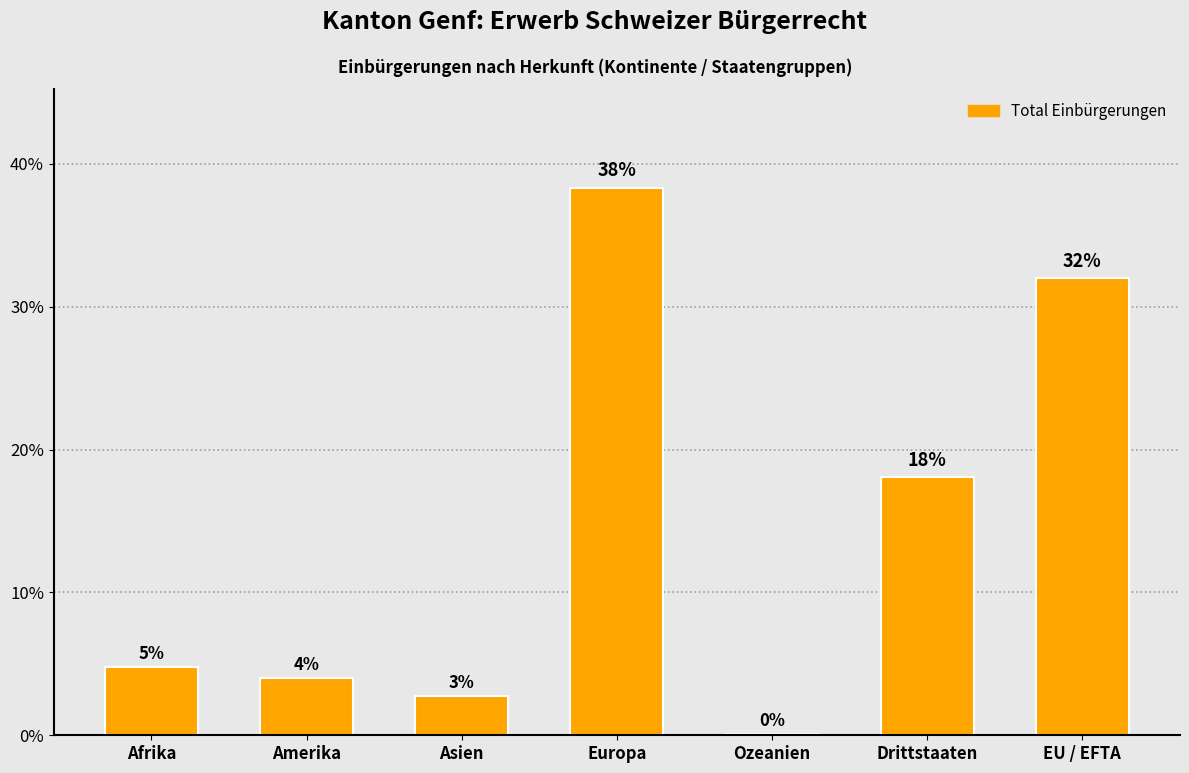

Reading right to left, what are all the values shown in this chart?

32.0	18.1	0.1	38.3	2.8	4.0	4.8